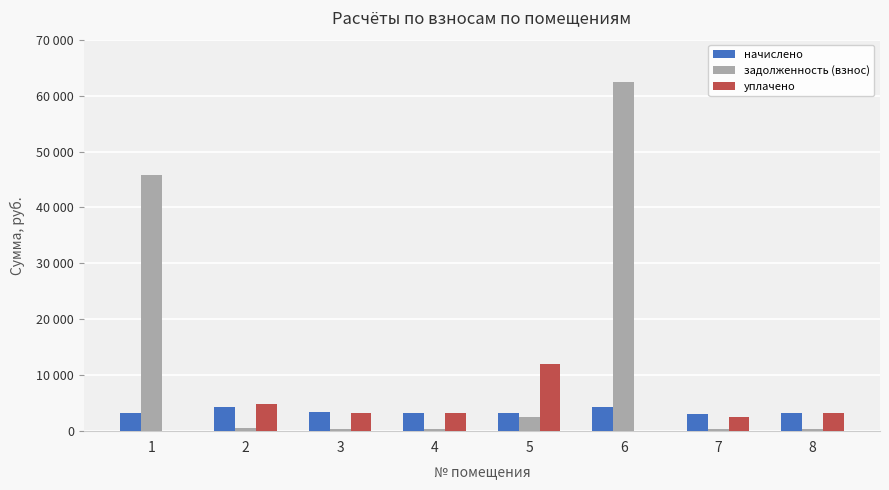

Reading left to right, extract all data points from this chart.

начислено: 3212.7	4350.8	3358.4	3240.5	3191.9	4343.9	2985.3	3219.7
задолженность (взнос): 45860.5	483.4	373.2	360.1	2506.3	62421.3	373.2	357.7
уплачено: 0.0	4782.8	3318.8	3202.2	12029.6	0.0	2612.1	3181.6